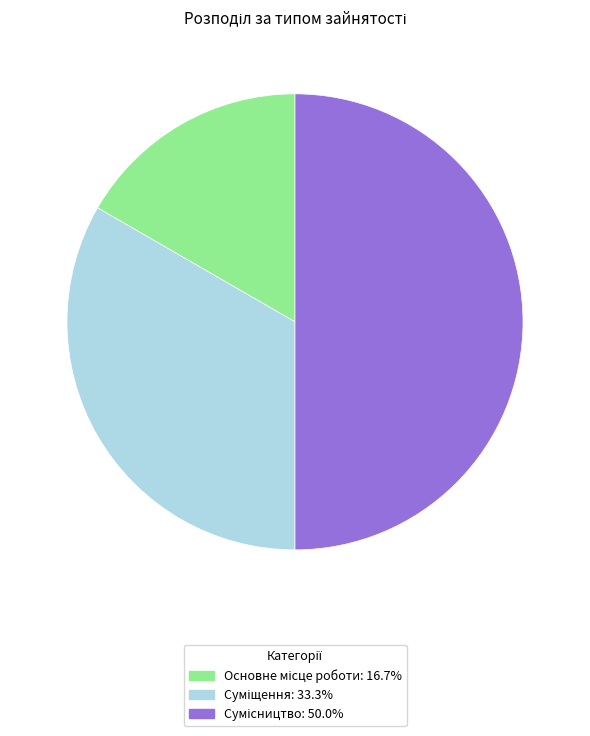

How many slices are in this pie chart?

3